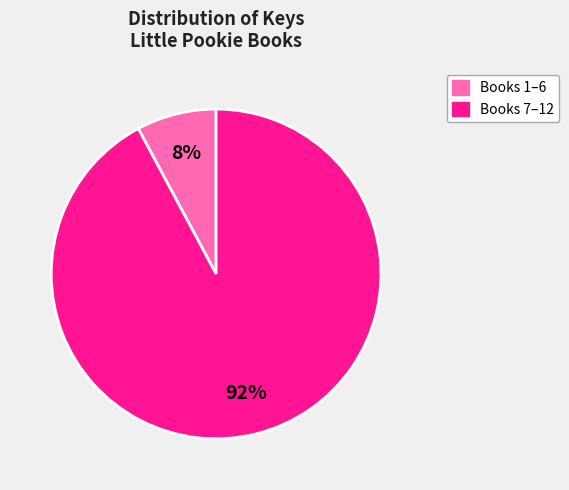

How many slices are in this pie chart?

2